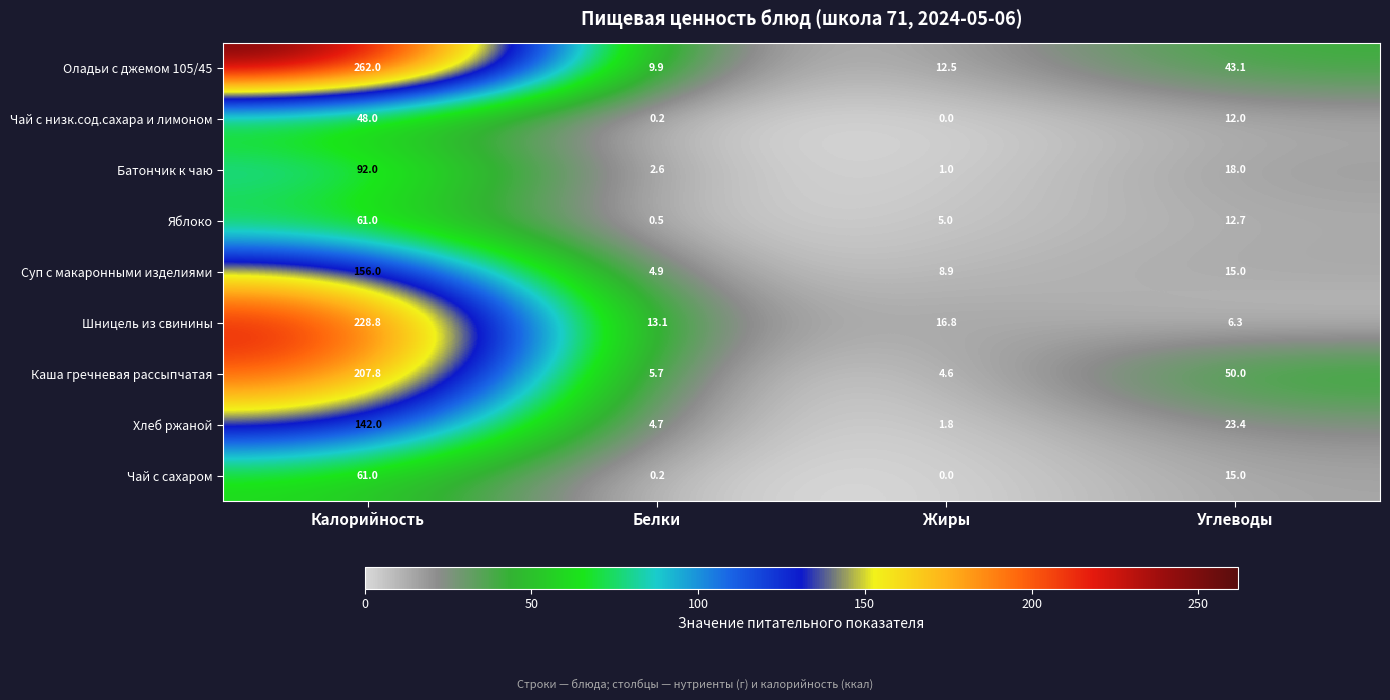

What is the sum of the Яблоко values at Белки and Углеводы?

13.2